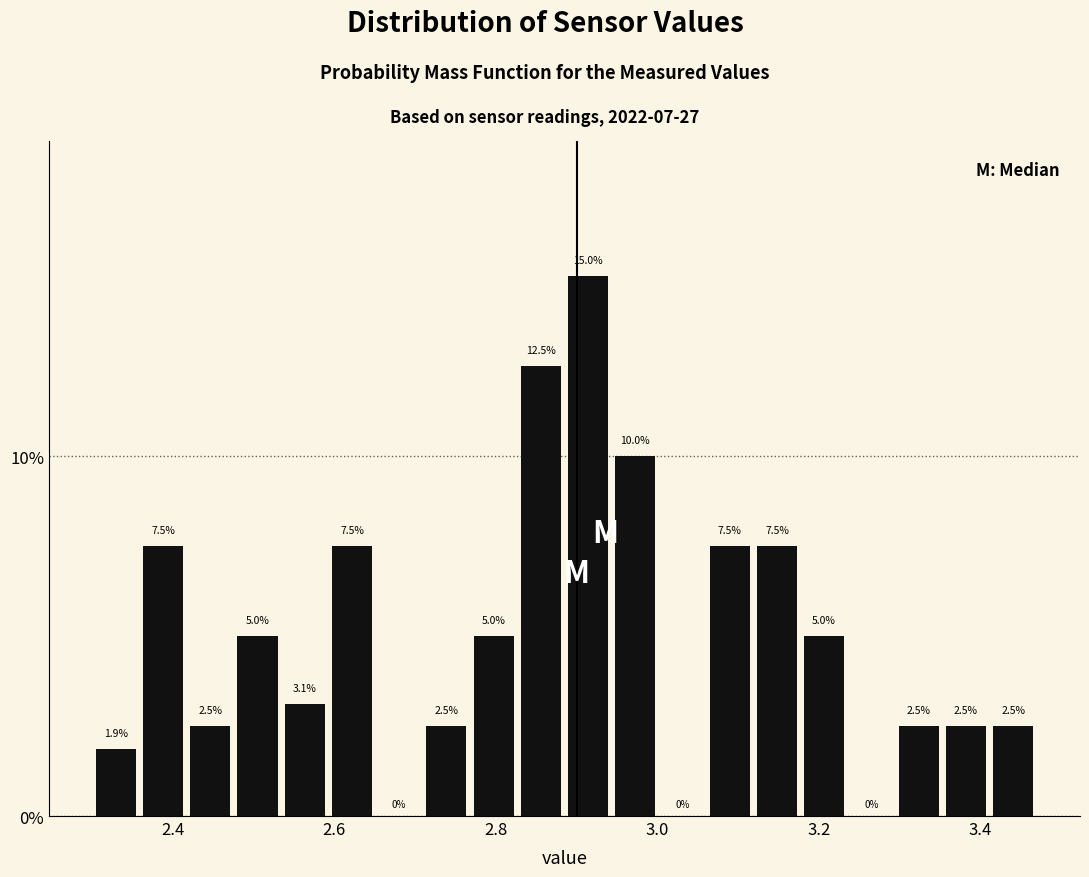

Read against the x-axis, roughly where is the centre of the tallest bar?

2.92